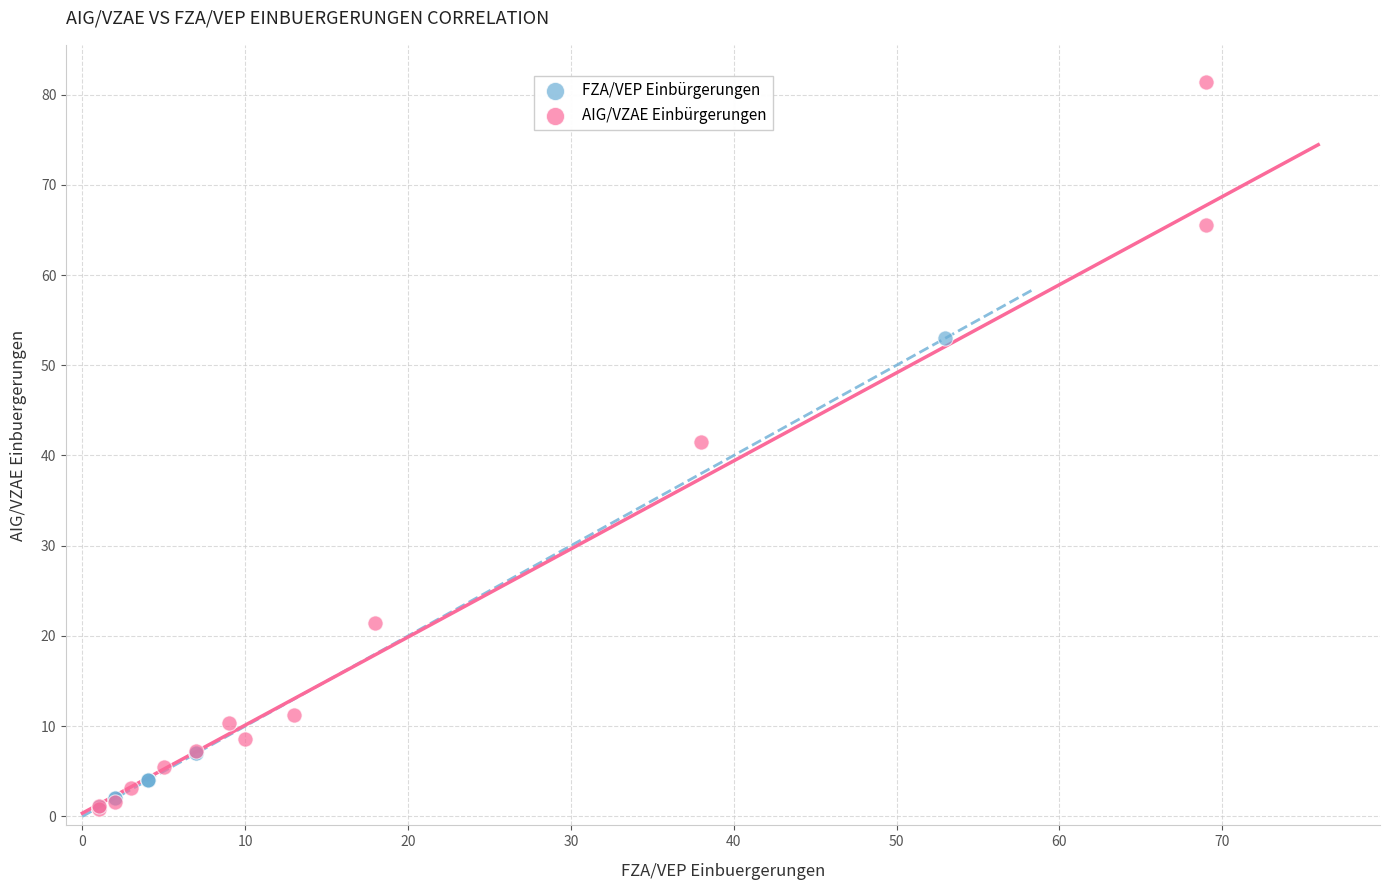

What are all the series names shown in the legend?

FZA/VEP Einbürgerungen, AIG/VZAE Einbürgerungen